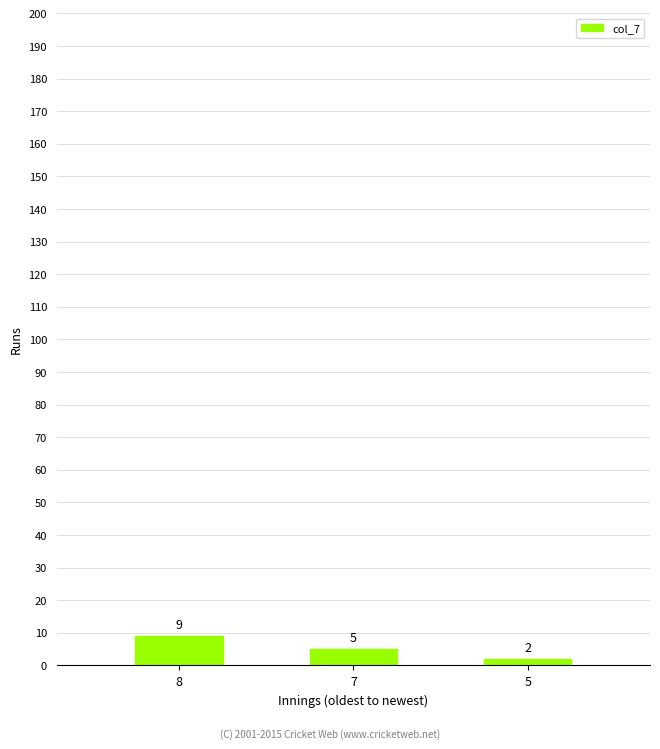

What is the average value?

5